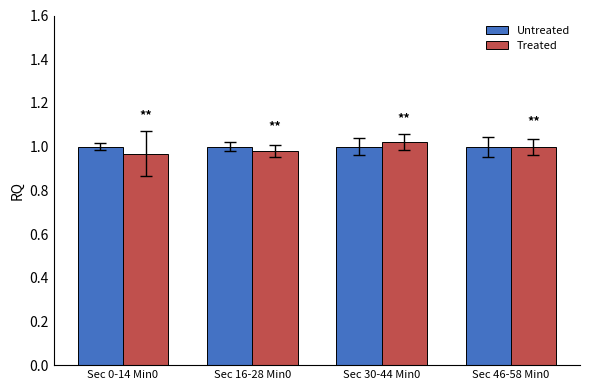

At how many categories does at least one series exceed 0?

4